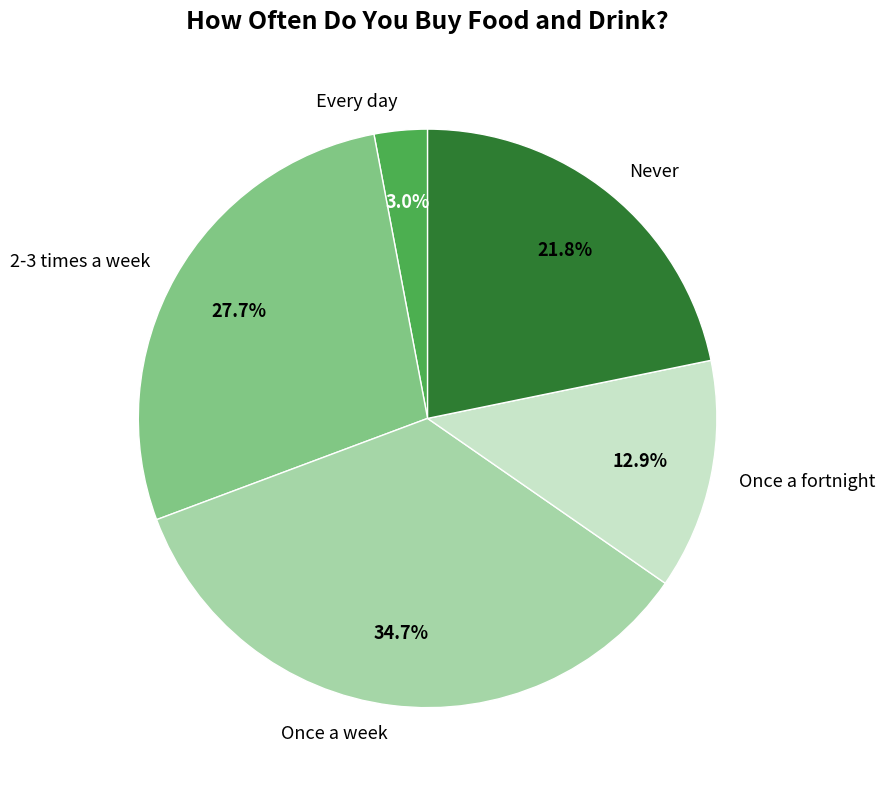

Between Once a week and Never, which is larger?

Once a week